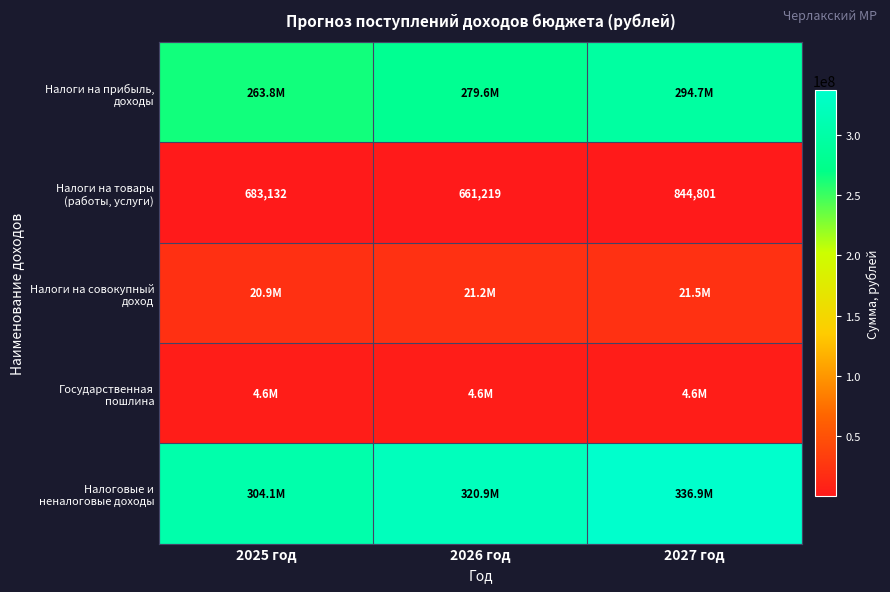

The value of Налоги на прибыль, доходы at 2027 год is 294736519. True or false?

True